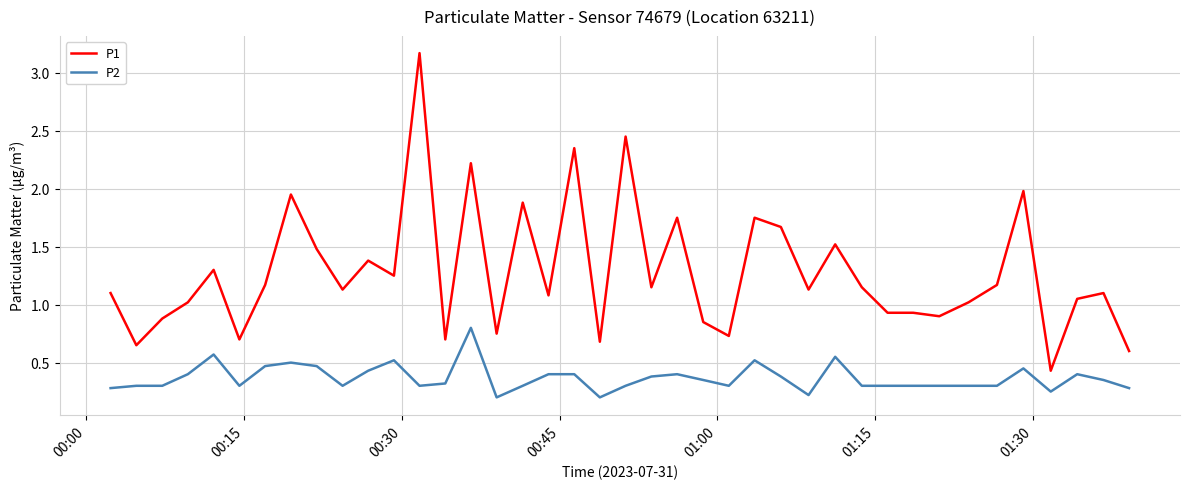

Which series has the largest range (max minus min)?

P1